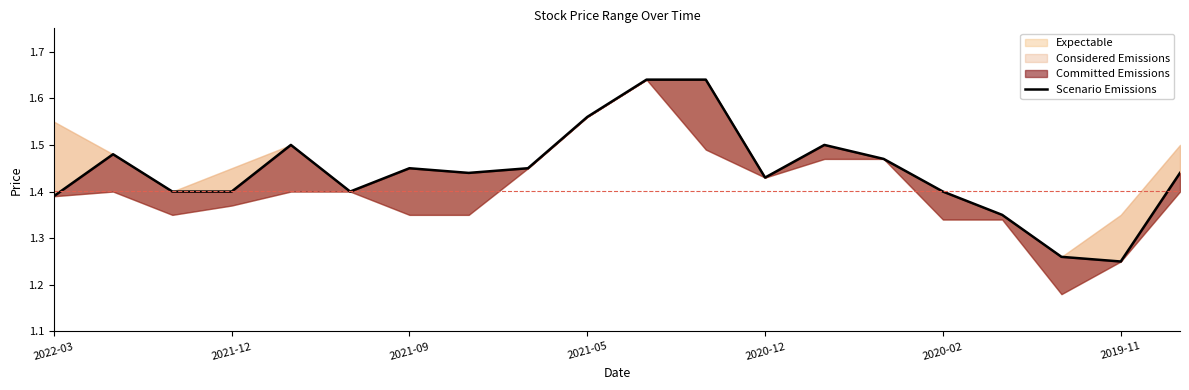

What is the label of the 9th point from the right?

11